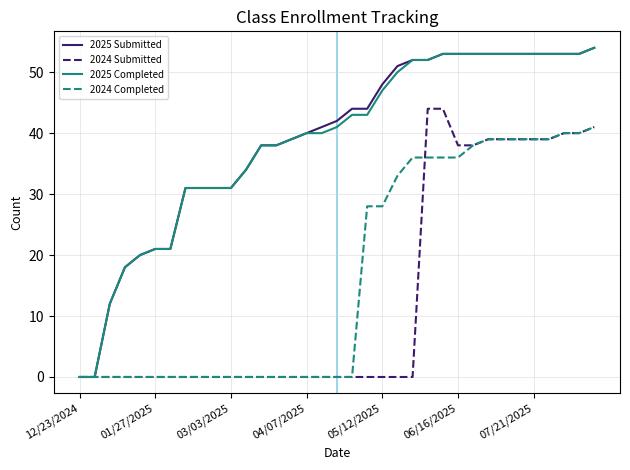

What is the greatest value displayed?

54